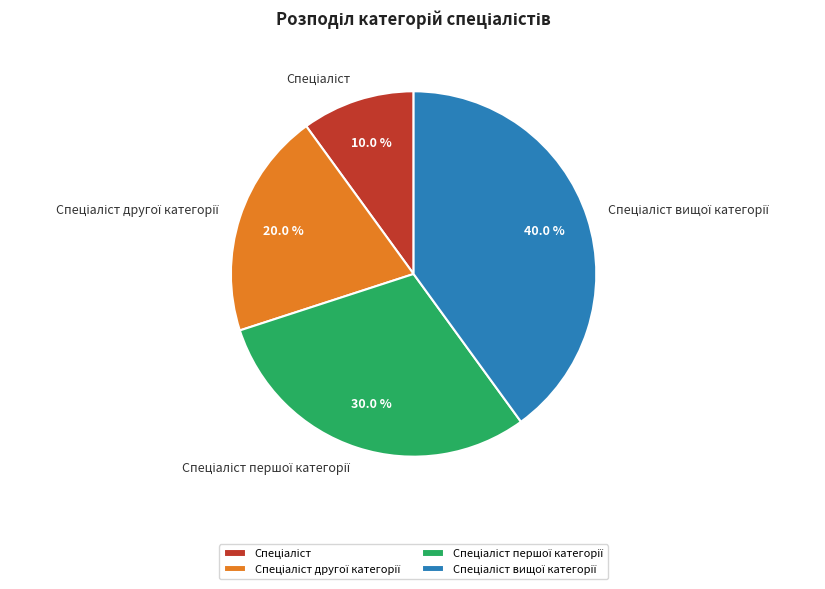

Is there any slice that represents more than half of the pie?

No